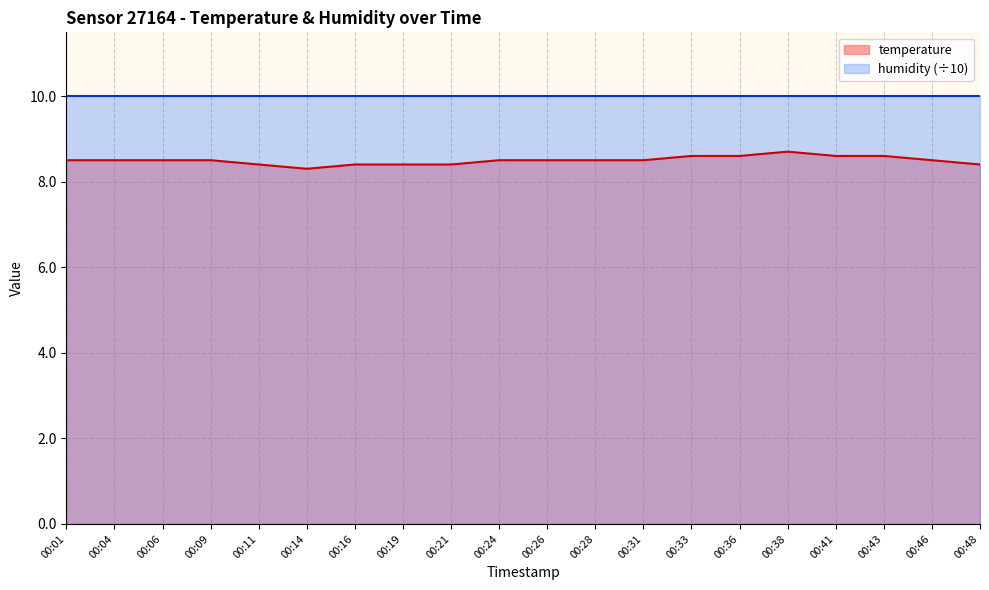

How many interior local peaks (higher than both neighbors) does the data have?

1